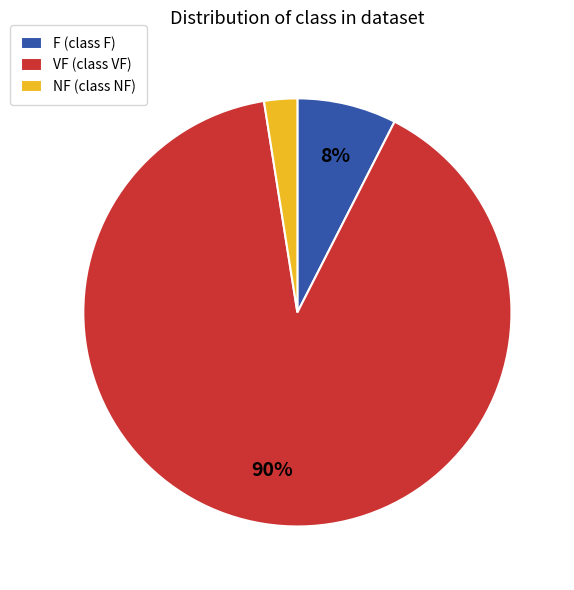

To the nearest percent, what is the combined percentage of VF (class VF) and NF (class NF)?

92%